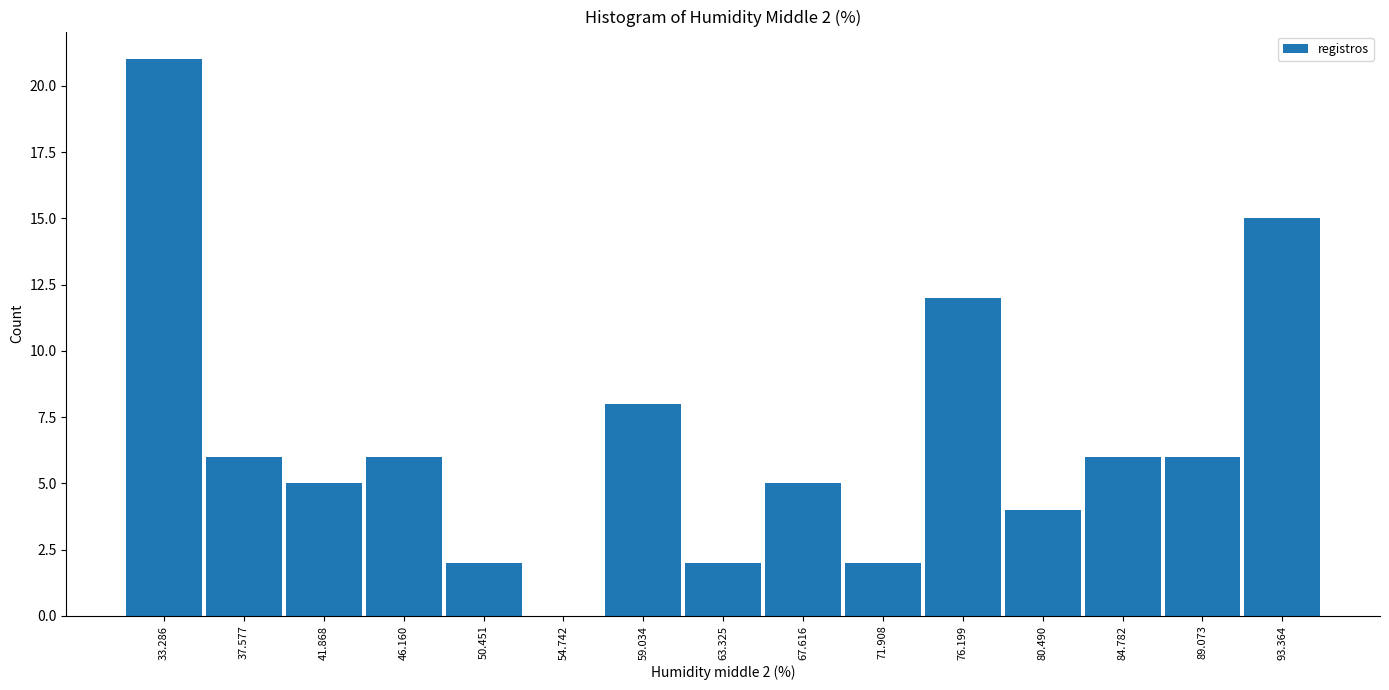

Over which range of the x-axis is the bar tallest?

31.0 to 35.5